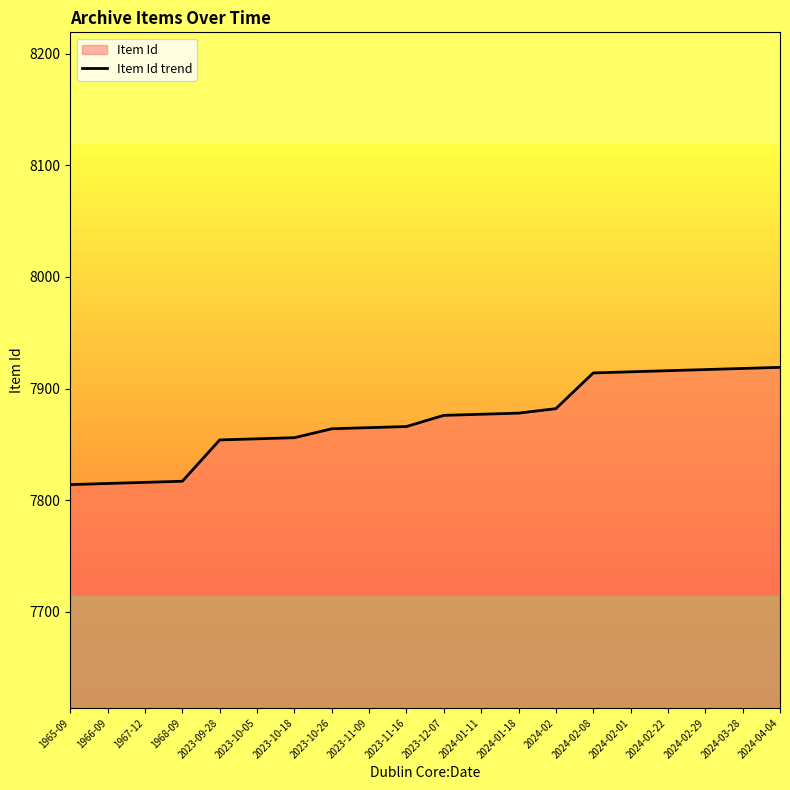

Is it true that the value at 1965-09 is 7814?

True